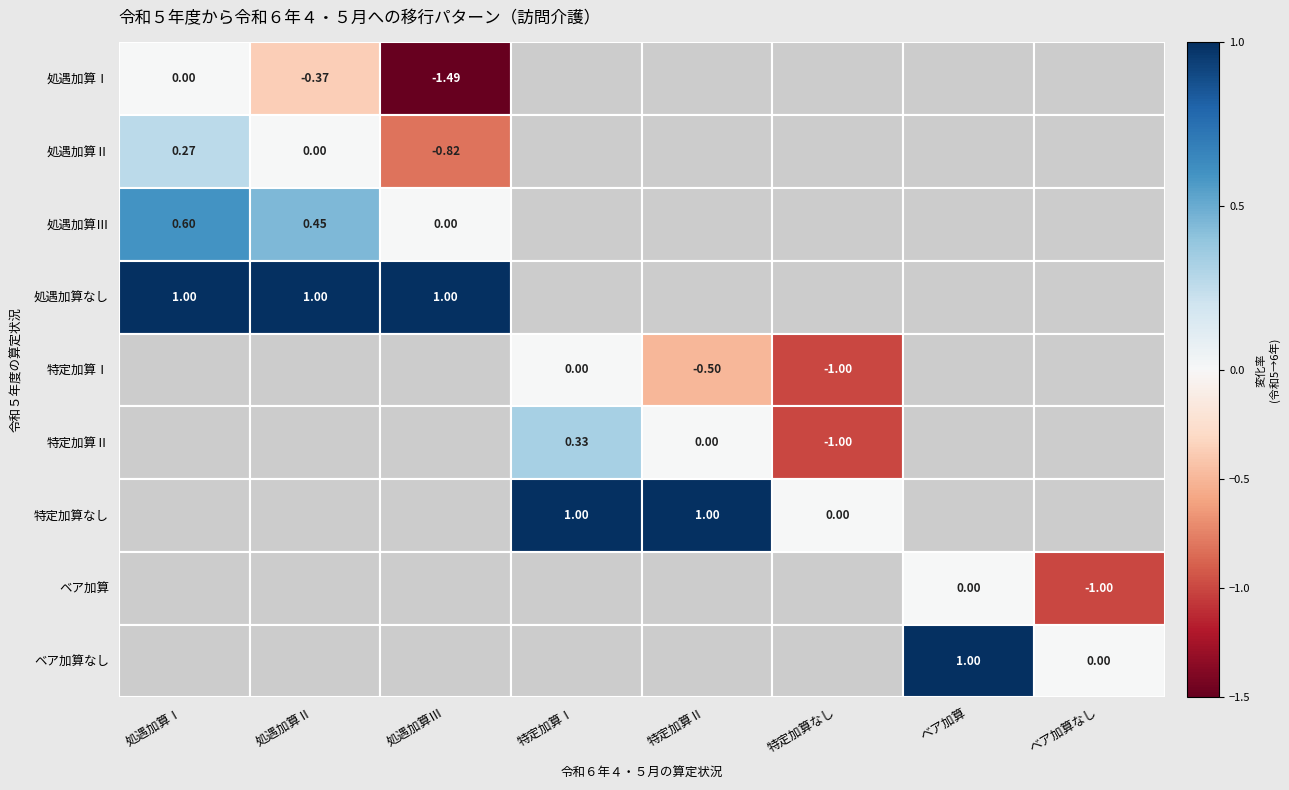

Rank the categories by value from highest to lowest.

処遇加算なしから処遇加算Ⅰ, 処遇加算なしから処遇加算Ⅱ, 処遇加算なしから処遇加算Ⅲ, 特定加算なしから特定加算Ⅰ, 特定加算なしから特定加算Ⅱ, ベア加算なしからベア加算, 処遇加算Ⅲから処遇加算Ⅰ, 処遇加算Ⅲから処遇加算Ⅱ, 特定加算Ⅱから特定加算Ⅰ, 処遇加算Ⅱから処遇加算Ⅰ, 処遇加算Ⅰから処遇加算Ⅰ, 処遇加算Ⅱから処遇加算Ⅱ, 処遇加算Ⅲから処遇加算Ⅲ, 特定加算Ⅰから特定加算Ⅰ, 特定加算Ⅱから特定加算Ⅱ, 特定加算なしから特定加算なし, ベア加算からベア加算, ベア加算なしからベア加算なし, 処遇加算Ⅰから処遇加算Ⅱ, 特定加算Ⅰから特定加算Ⅱ, 処遇加算Ⅱから処遇加算Ⅲ, 特定加算Ⅰから特定加算なし, 特定加算Ⅱから特定加算なし, ベア加算からベア加算なし, 処遇加算Ⅰから処遇加算Ⅲ